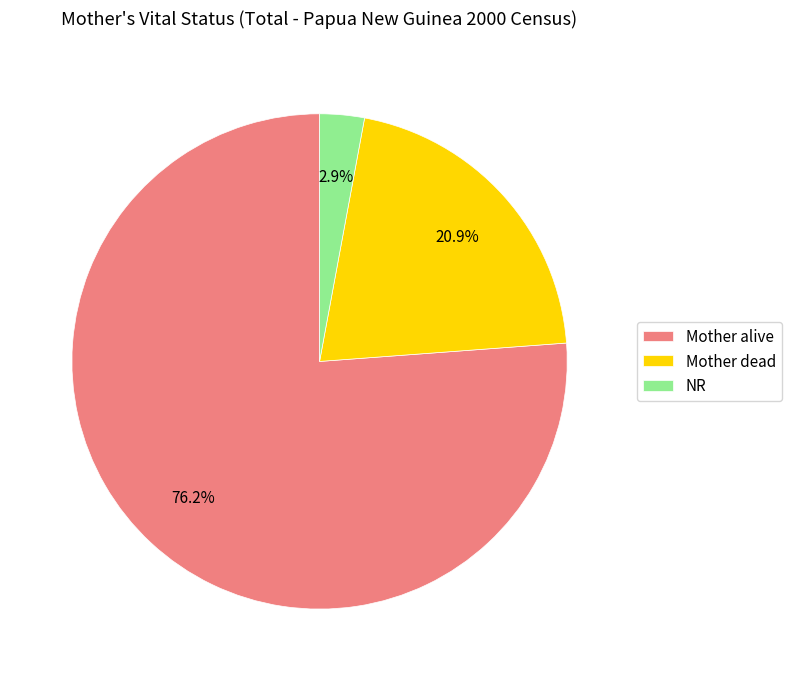

Does any single category account for the majority?

Yes